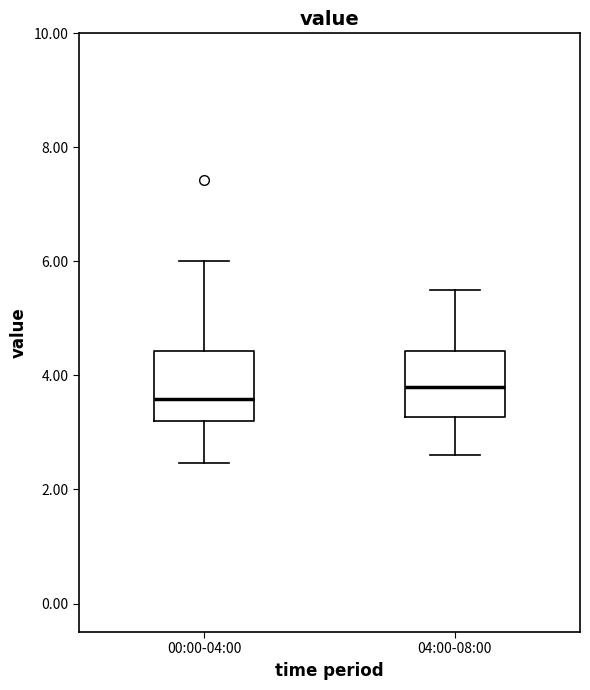

Where does the median line of the box for 04:00-08:00 sit on the y-axis? The values are not printed on the chart, so give them approximately, as read against the axis.

3.8